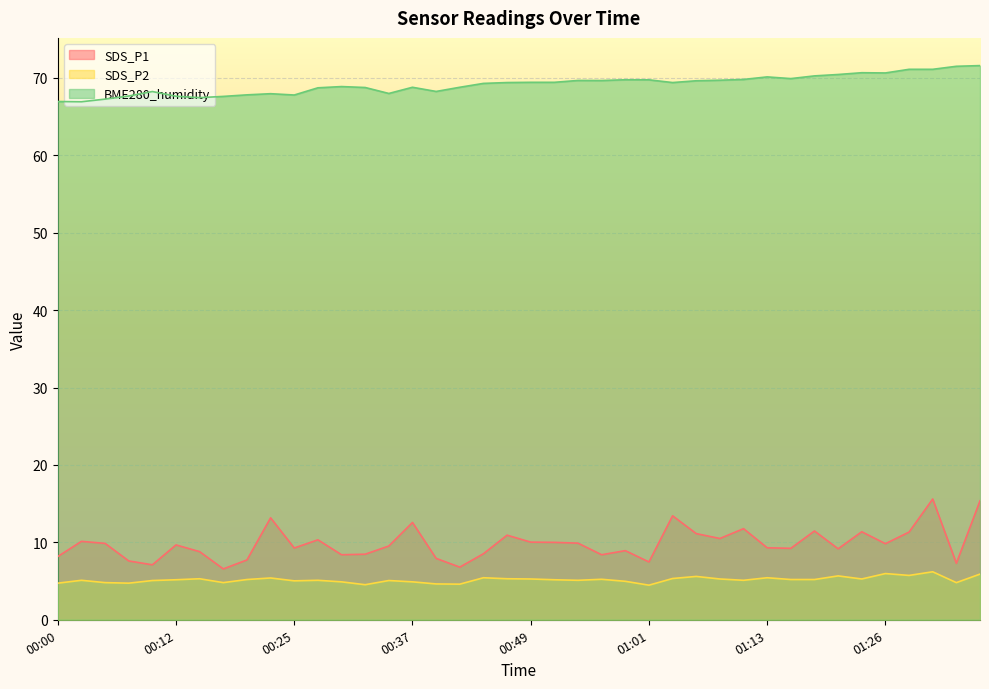

Reading right to left, extract all data points from this chart.

SDS_P1: 15.4	7.3	15.6	11.3	9.8	11.4	9.2	11.5	9.2	9.3	11.8	10.5	11.1	13.4	7.5	8.9	8.4	9.9	10.0	10.0	10.9	8.5	6.8	7.9	12.6	9.5	8.5	8.4	10.3	9.3	13.2	7.7	6.6	8.8	9.7	7.1	7.6	9.9	10.1	8.2
SDS_P2: 5.9	4.8	6.2	5.7	6.0	5.3	5.7	5.2	5.2	5.4	5.1	5.3	5.6	5.3	4.5	5.0	5.2	5.1	5.2	5.3	5.3	5.4	4.6	4.6	4.9	5.1	4.5	4.9	5.1	5.0	5.4	5.2	4.8	5.3	5.2	5.1	4.7	4.8	5.1	4.7
BME280_humidity: 71.6	71.5	71.1	71.1	70.6	70.7	70.4	70.3	69.9	70.1	69.8	69.7	69.6	69.4	69.8	69.8	69.7	69.7	69.4	69.4	69.4	69.3	68.8	68.2	68.8	68.0	68.8	68.9	68.7	67.8	68.0	67.8	67.6	67.5	67.6	68.2	67.7	67.3	66.9	67.0